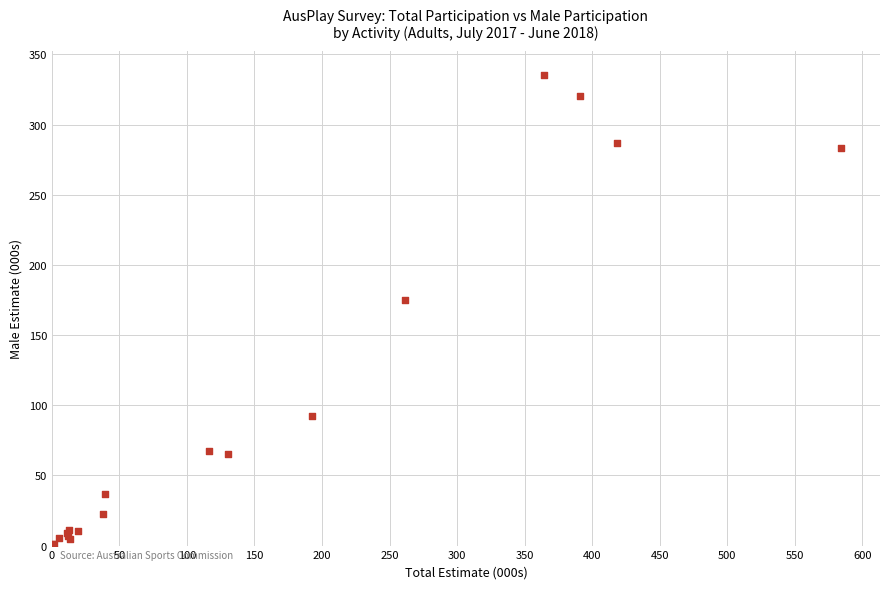

What Y value in the scatter plot is closest to 167?

174.8